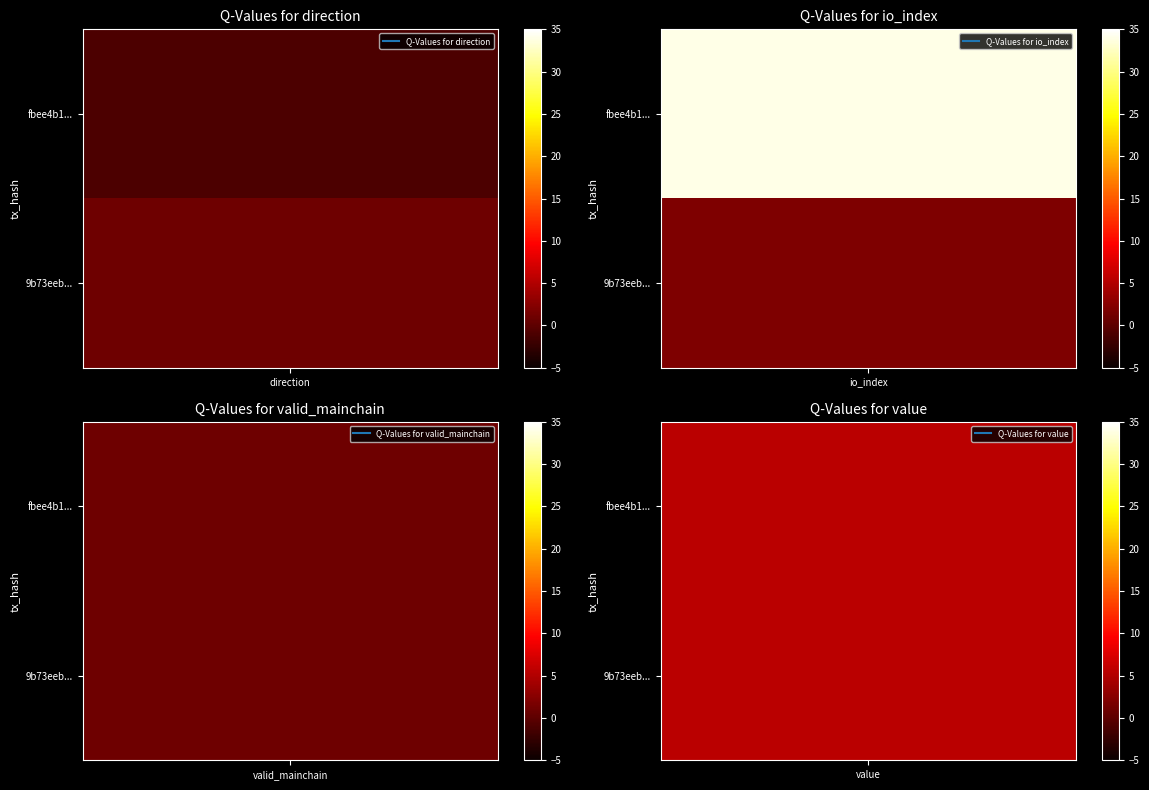

Rank the series by their average value, from highest to lowest.

fbee4b1aab873c789a01c594a4362dd49a6e0c7, 9b73eeb149b7f2b4ed62944d83be0f10c1aabc6